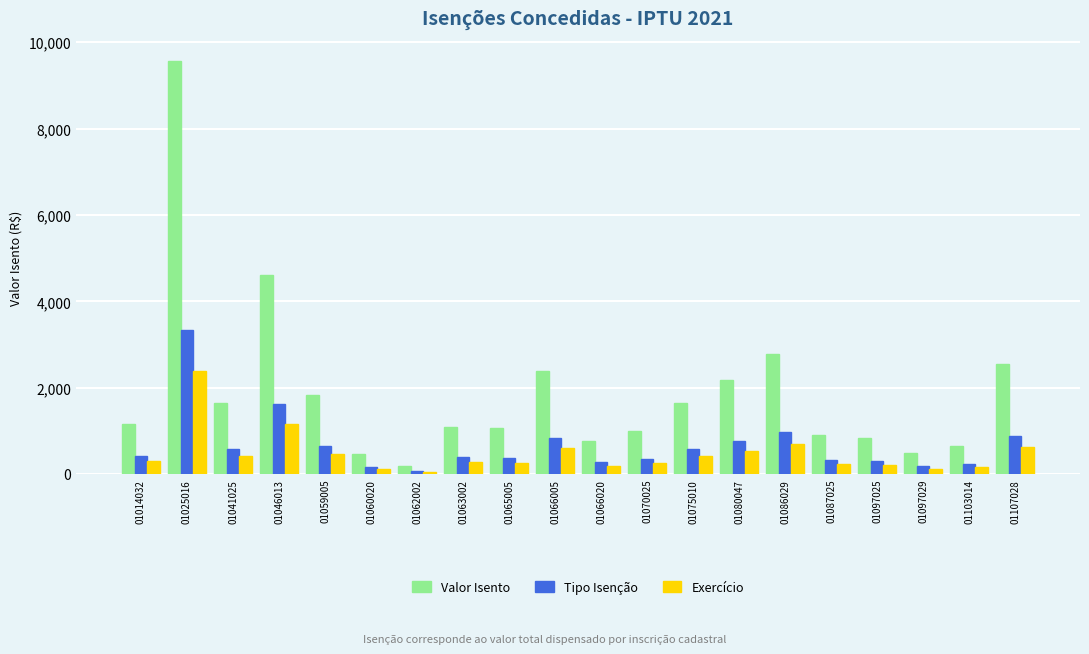

What are all the series names shown in the legend?

Valor Isento, Tipo Isenção, Exercício